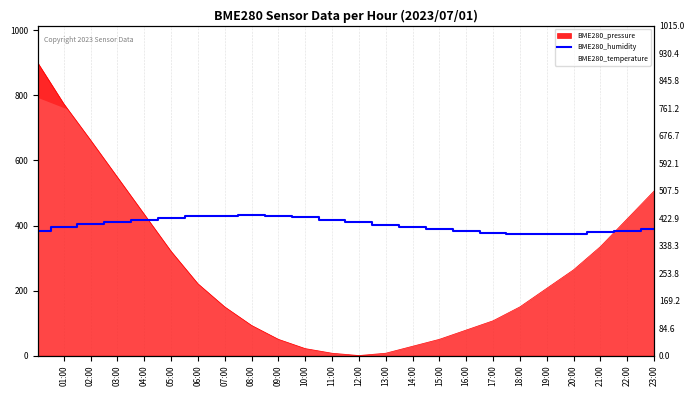

Reading right to left, what are all the values shown in this chart?

389.0	384.0	379.0	375.0	373.0	375.0	378.0	383.0	389.0	395.0	402.0	410.0	418.0	425.0	430.0	432.0	430.0	428.0	423.0	418.0	412.0	405.0	395.7	382.9